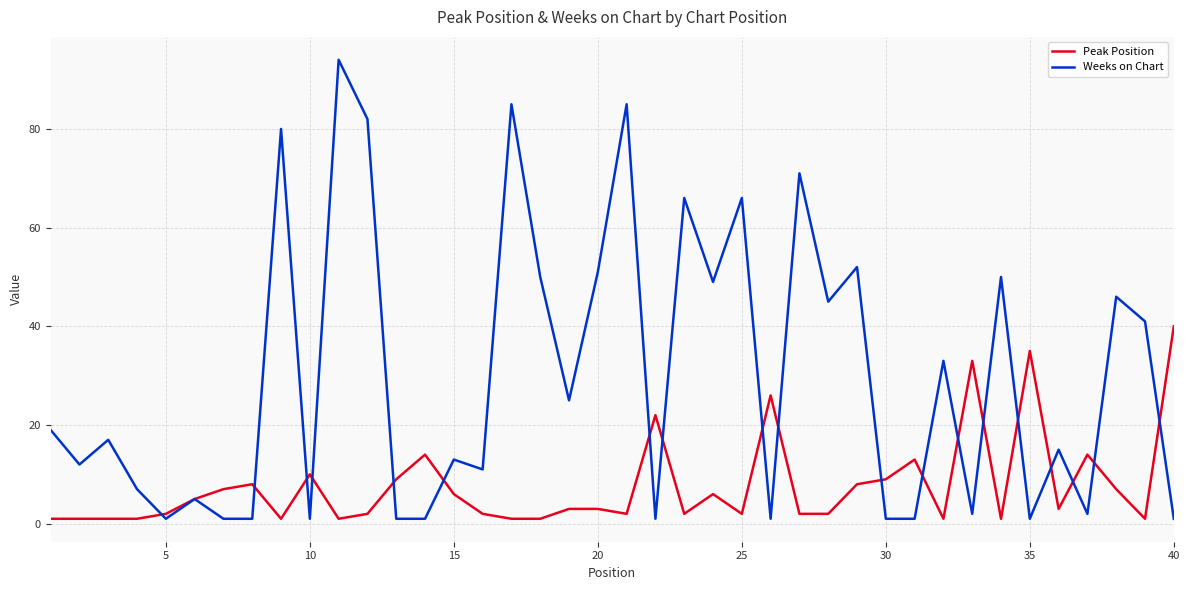

Does the chart display data point markers on the line(s)?

No